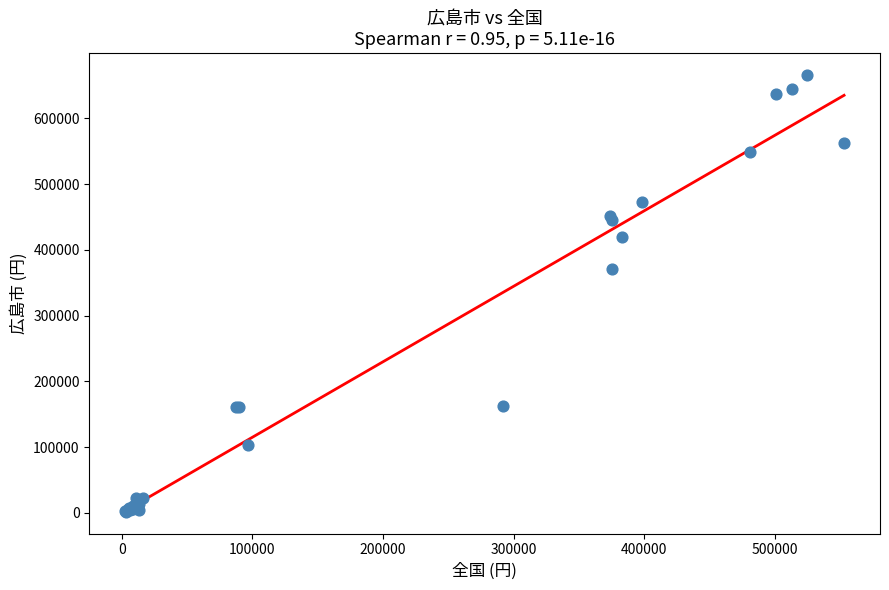

What Y value in the scatter plot is closest to 333854?

370278